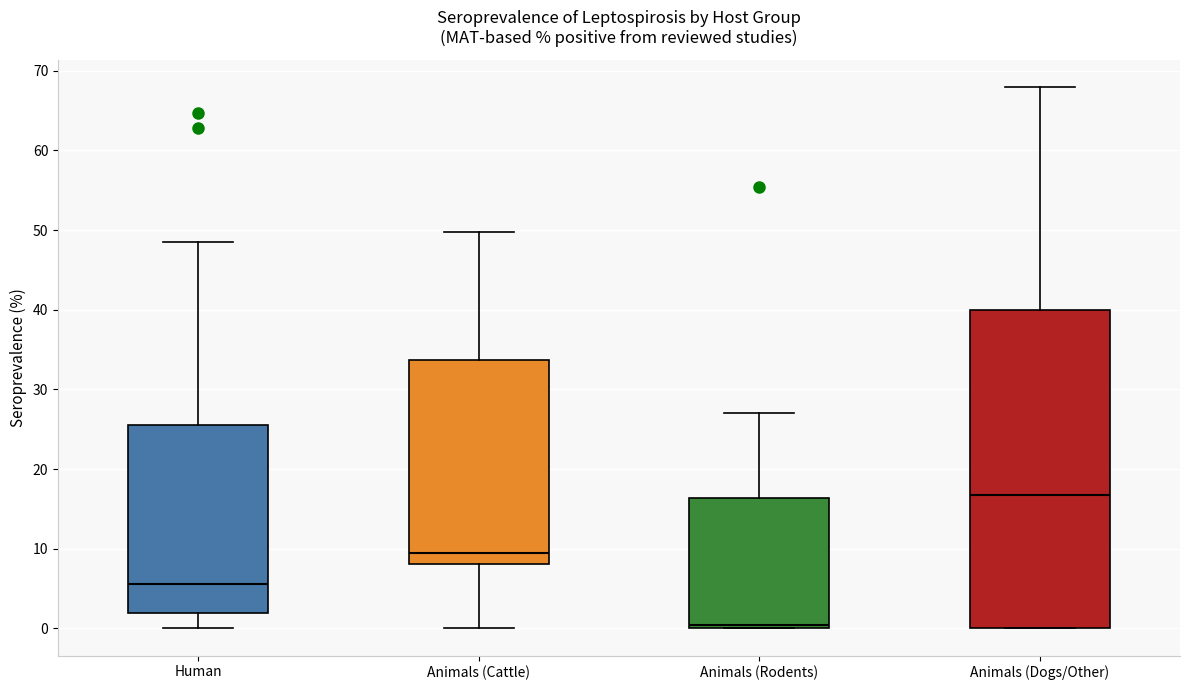

Where does the median line of the box for Animals (Cattle) sit on the y-axis? The values are not printed on the chart, so give them approximately, as read against the axis.

10